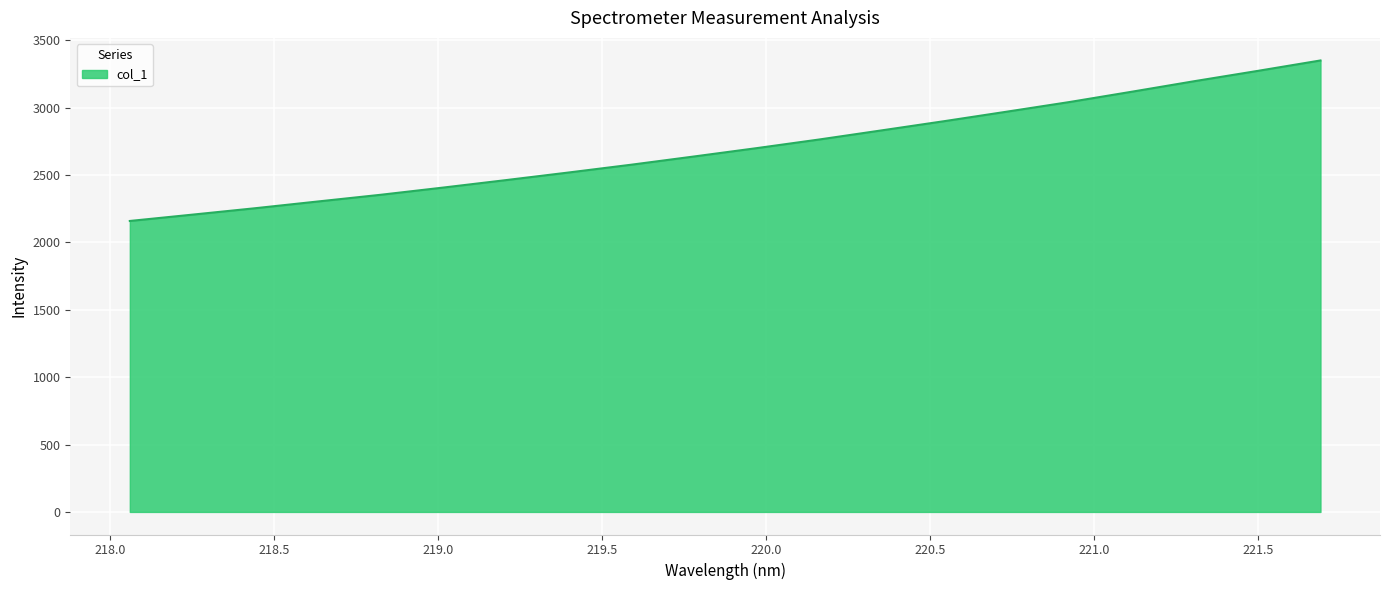

What is the difference between the maximum and minimum values?

1191.2